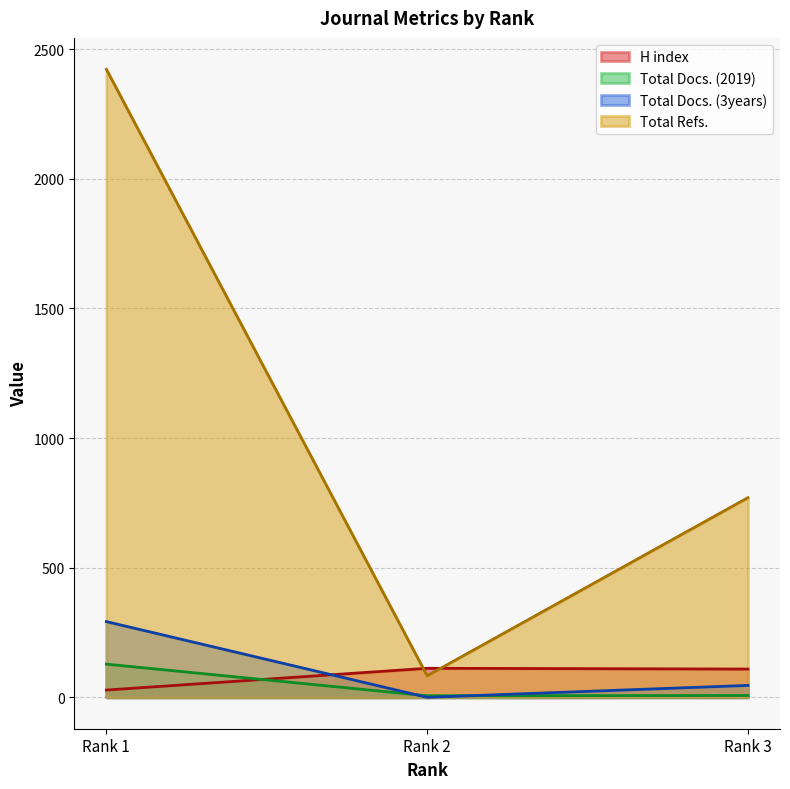

The Total Docs. (3years) series shows 292 at Rank 1. True or false?

True